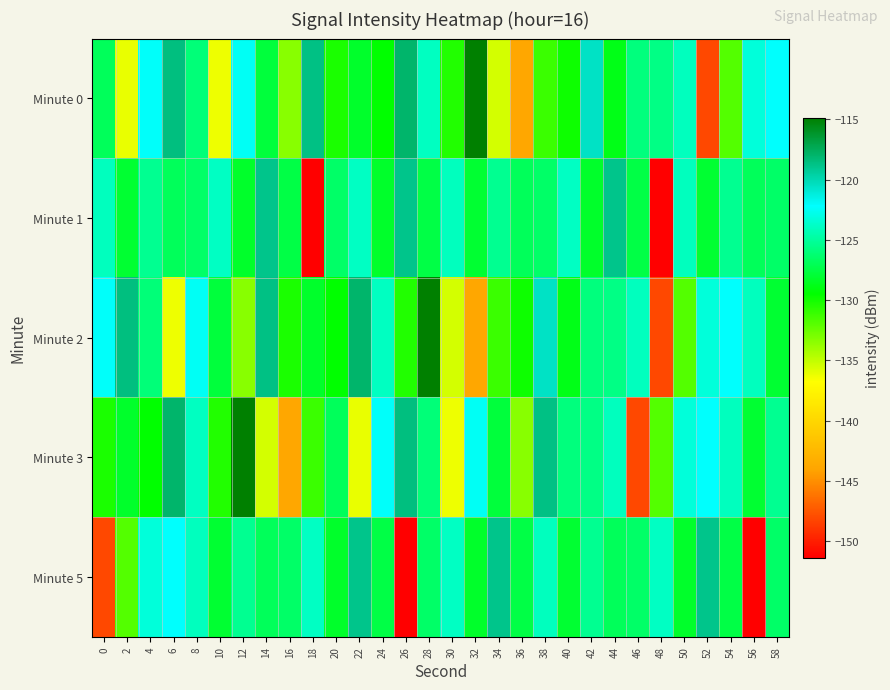

Which series has the largest range (max minus min)?

Minute 0